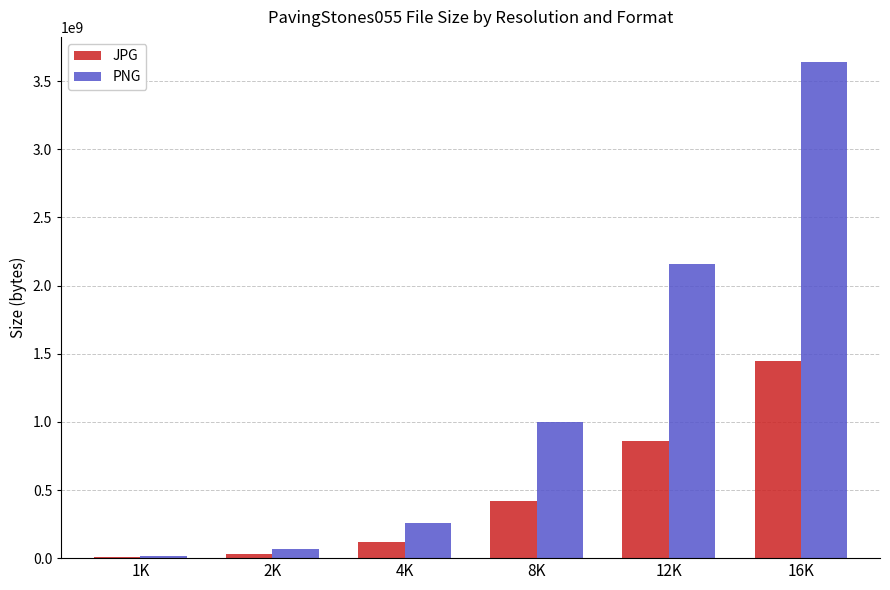

What is the highest value of the PNG series?

3643012246